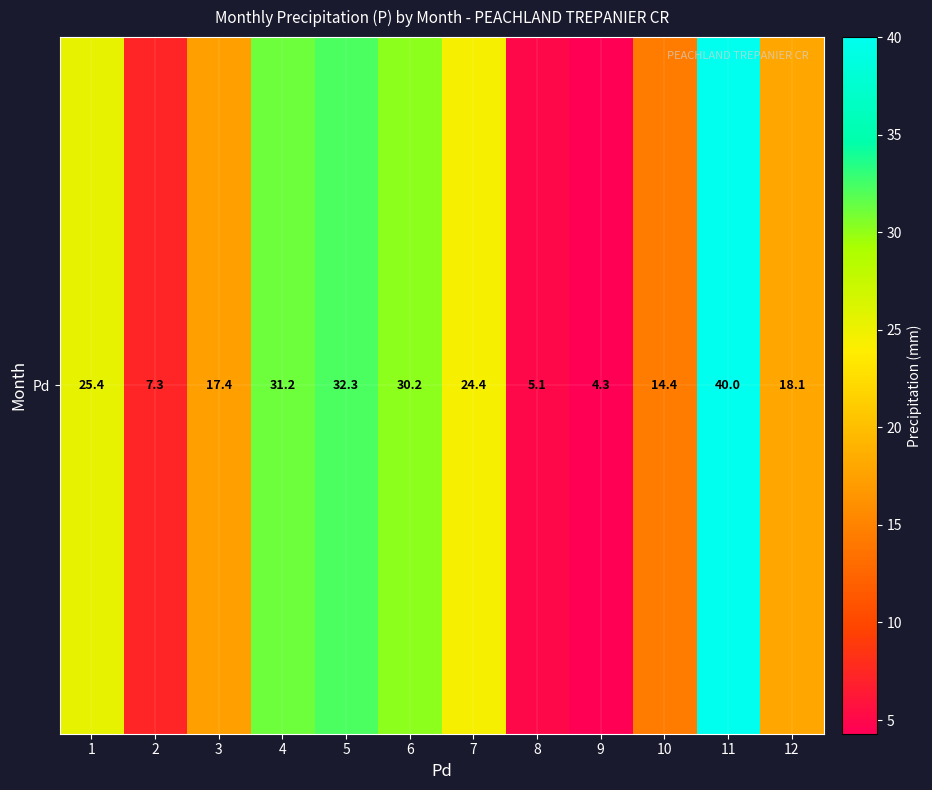

Which has a higher value, 3 or 10?

3